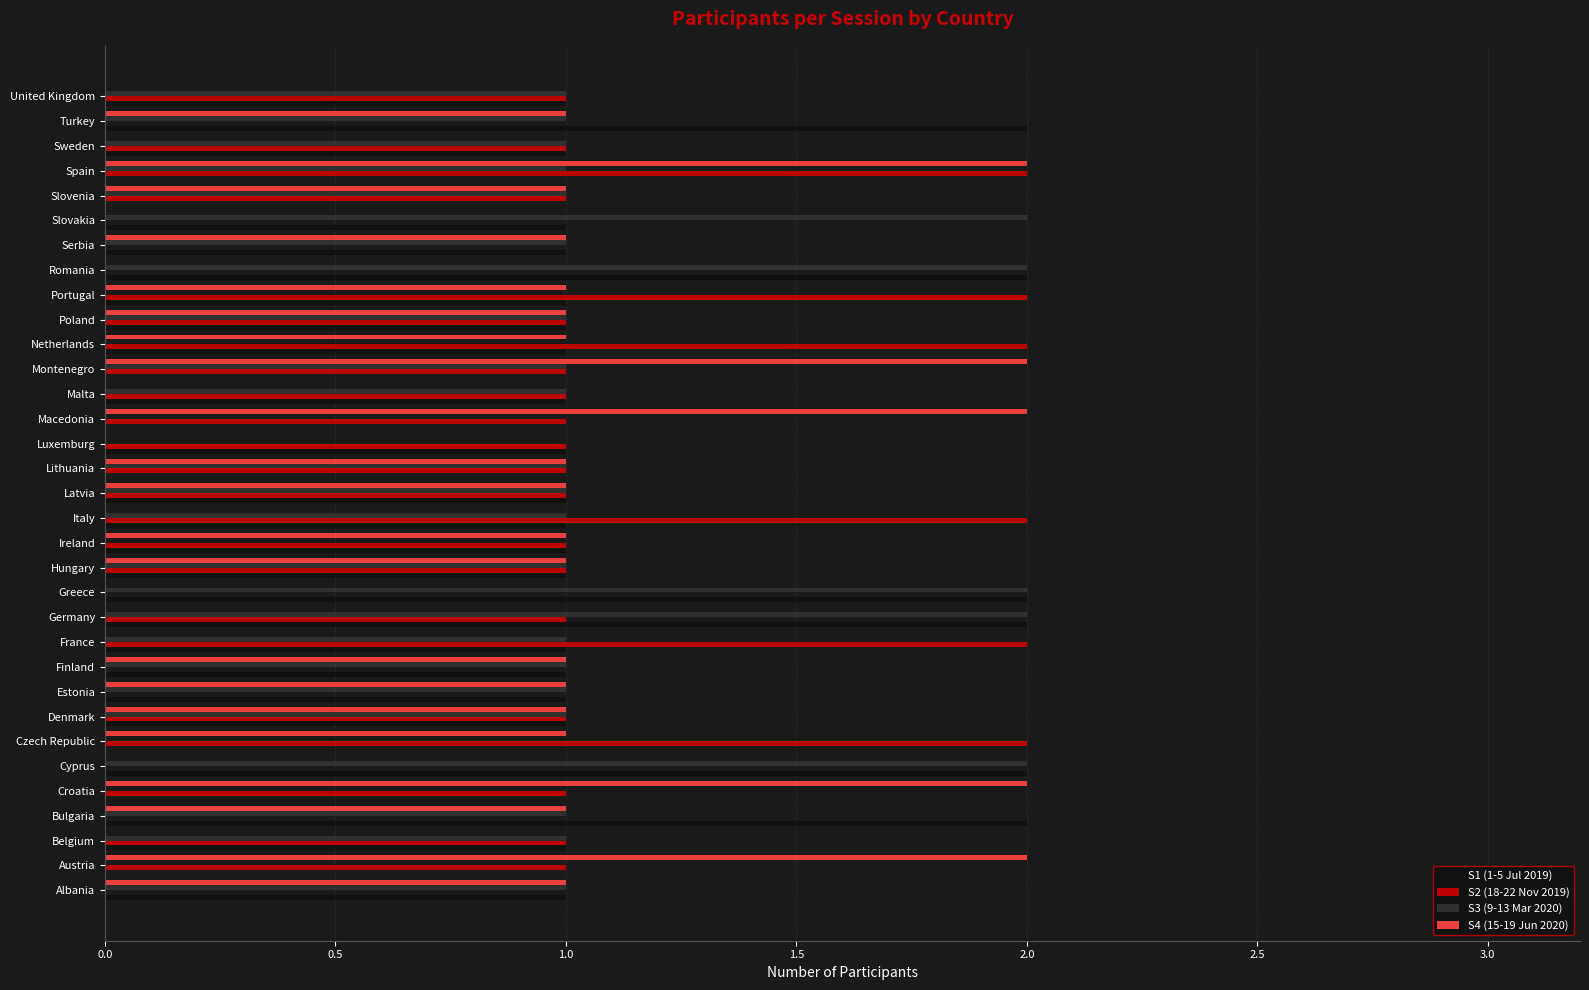

Between Poland and Slovenia, which series saw the biggest shift?

S1 (1-5 Jul 2019)